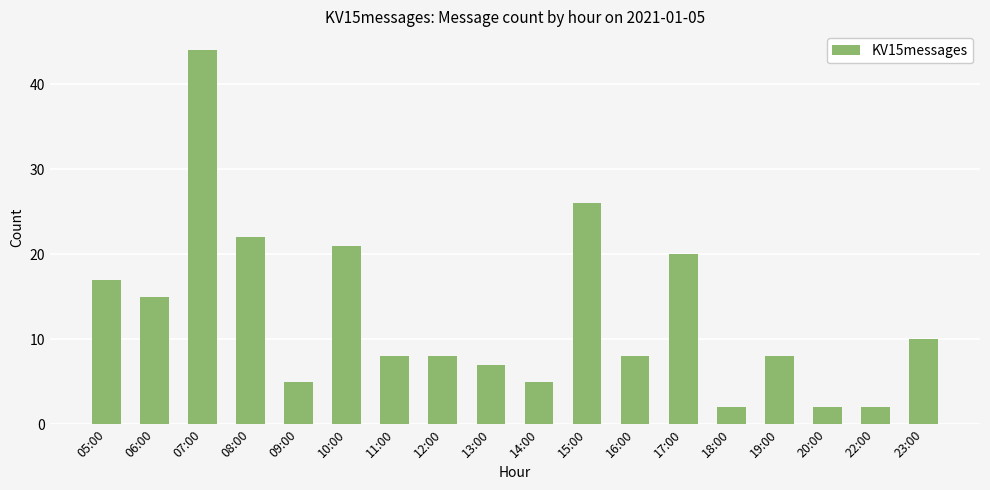

What is the greatest value displayed?

44